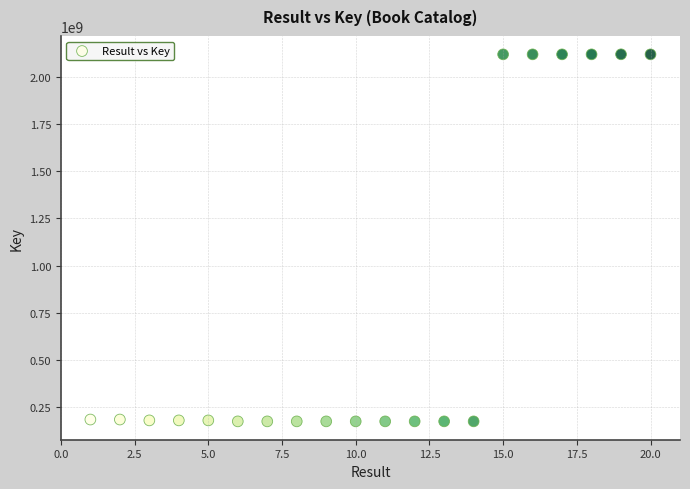

What is the range of Y values (max minus min)?

1942814599